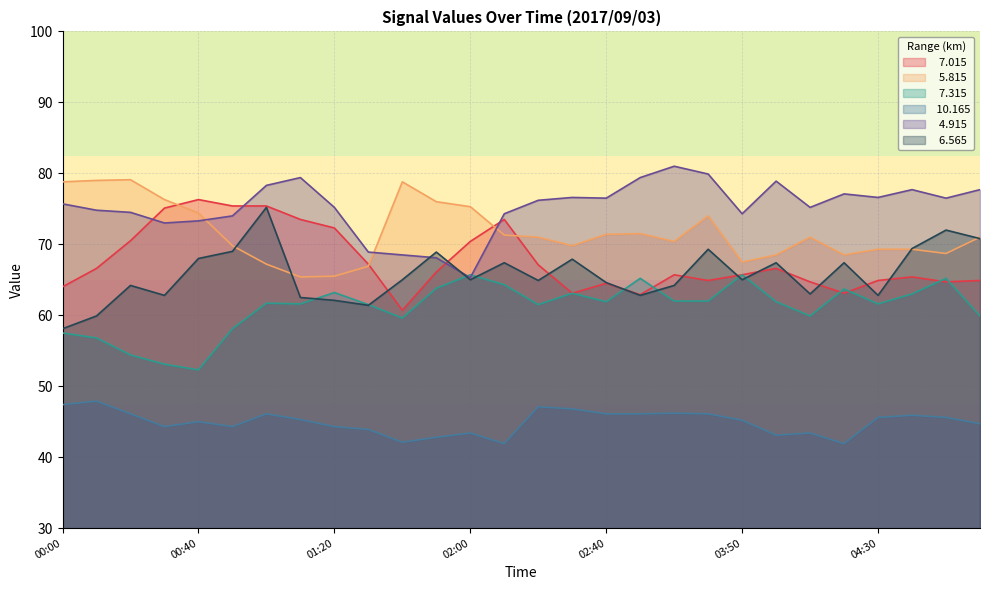

How many lines are shown in the chart?

6